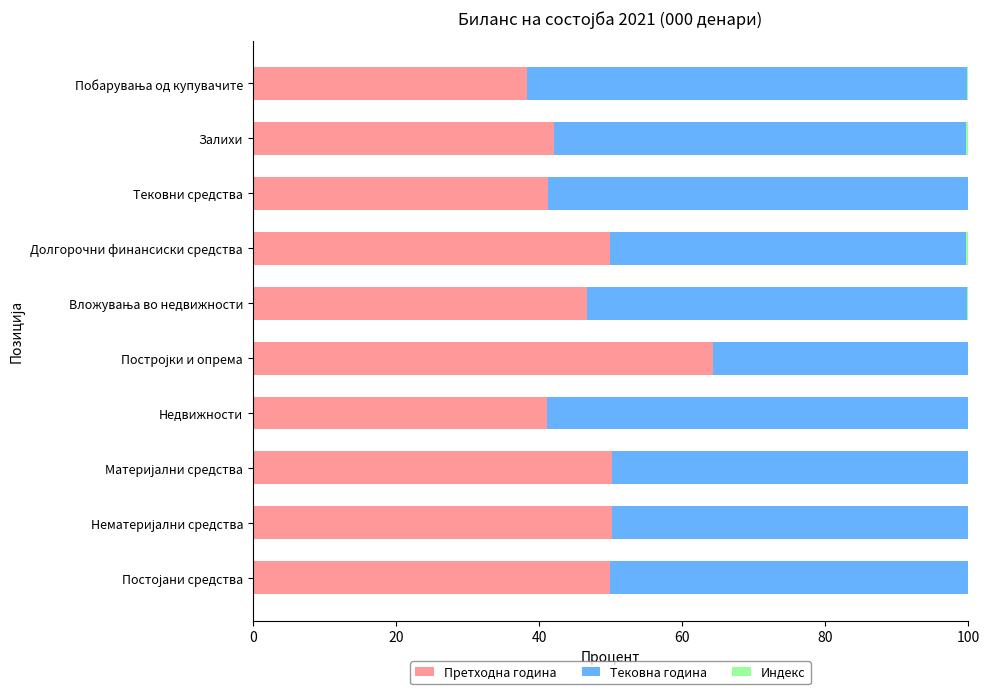

The value of Претходна година at Залихи is 42.1. True or false?

True